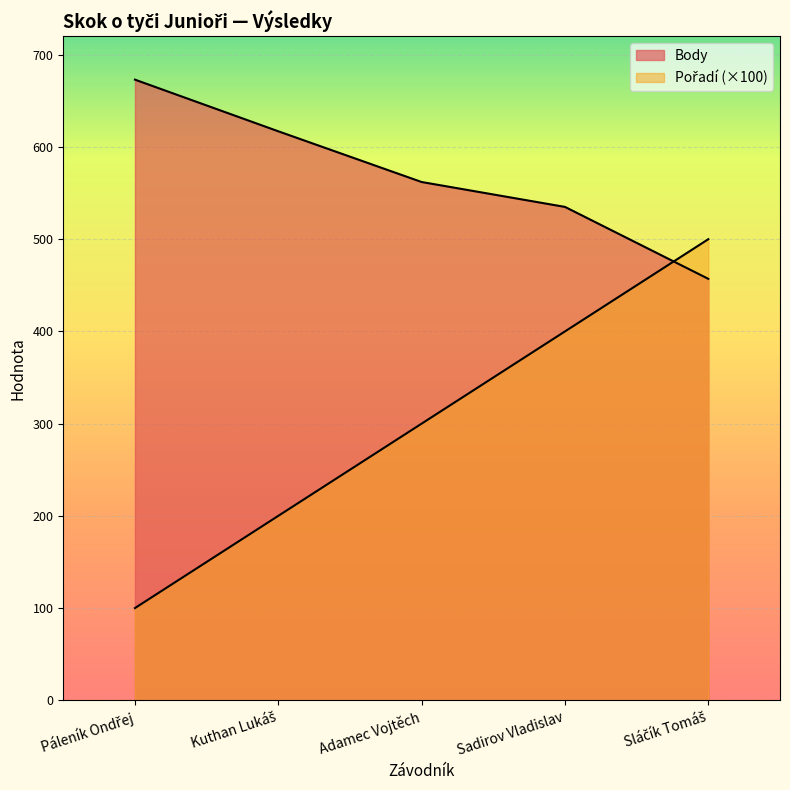

Where is Body nearest to the value 565?

Adamec Vojtěch